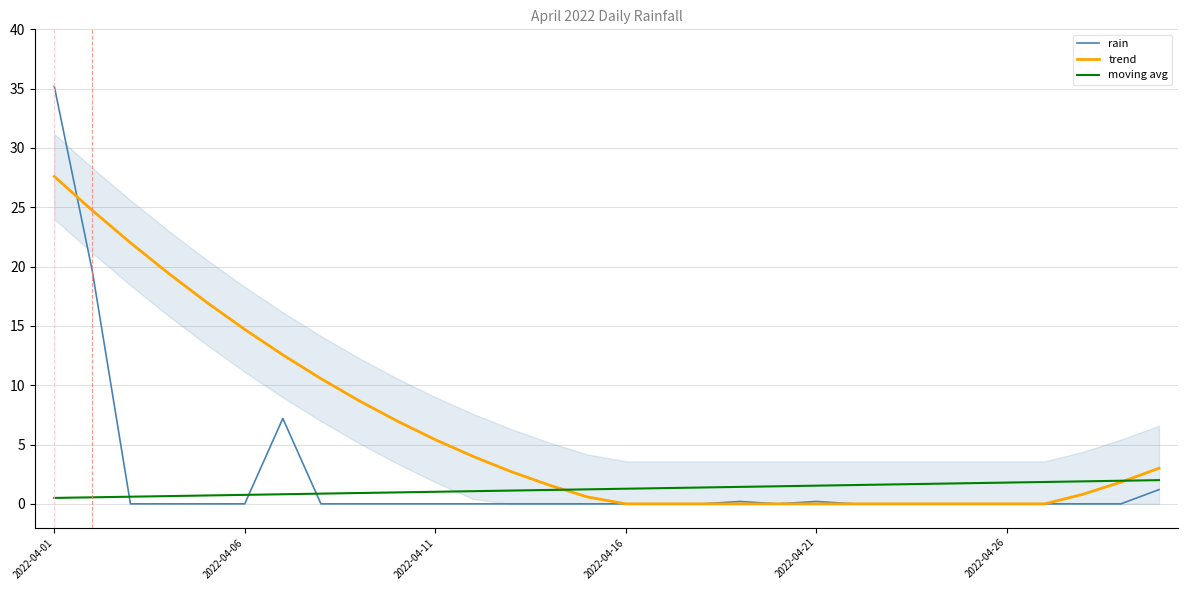

The value of rain at 18 is 0.2. True or false?

True